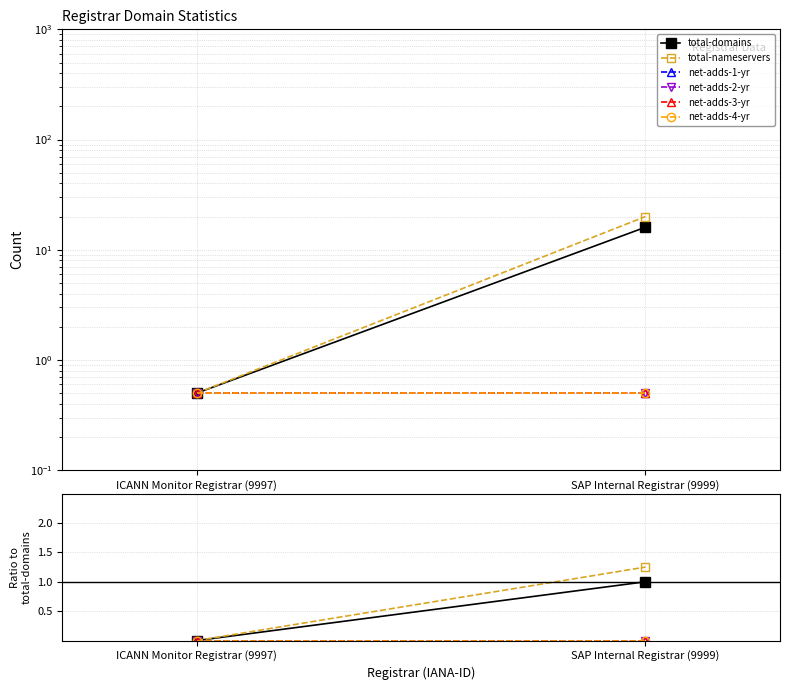

Which series changed the most between ICANN Monitor Registrar (9997) and SAP Internal Registrar (9999)?

total-nameservers